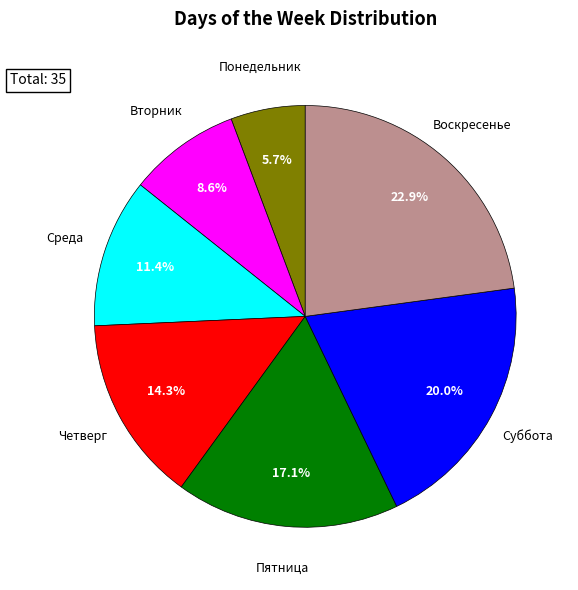

Which category has the biggest portion of the pie?

Воскресенье